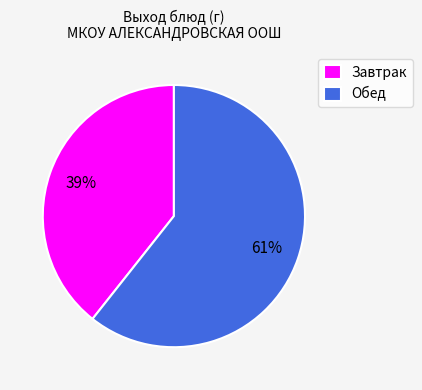

Do Обед and Завтрак together represent more than half of the pie?

Yes